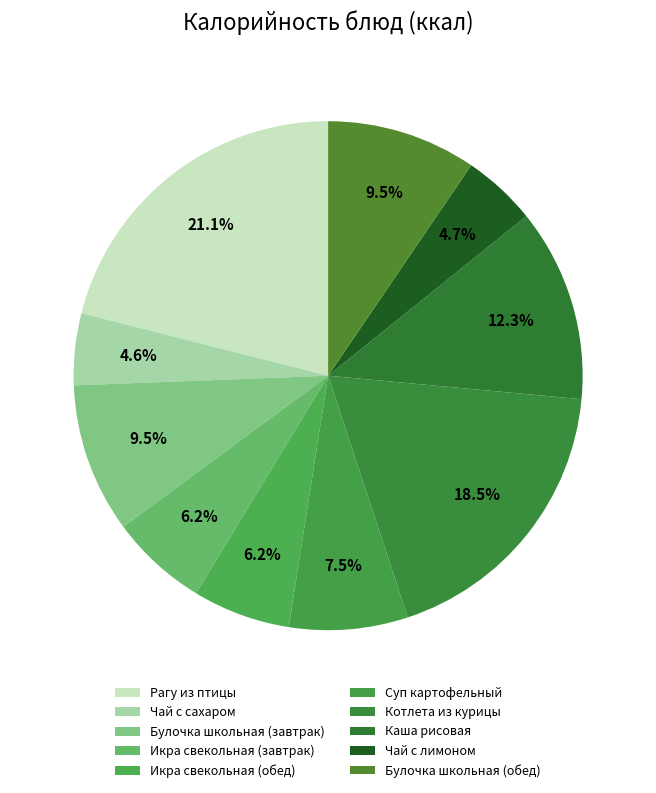

How many segments does this pie chart have?

10